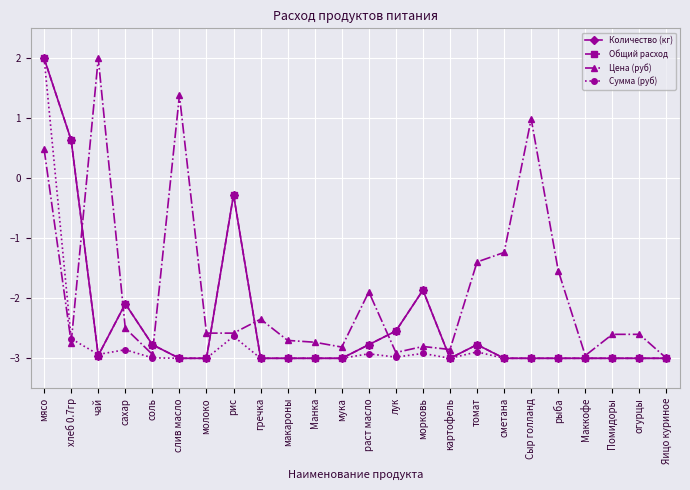

What is the spread (max minus min) of values at рис?

2.4